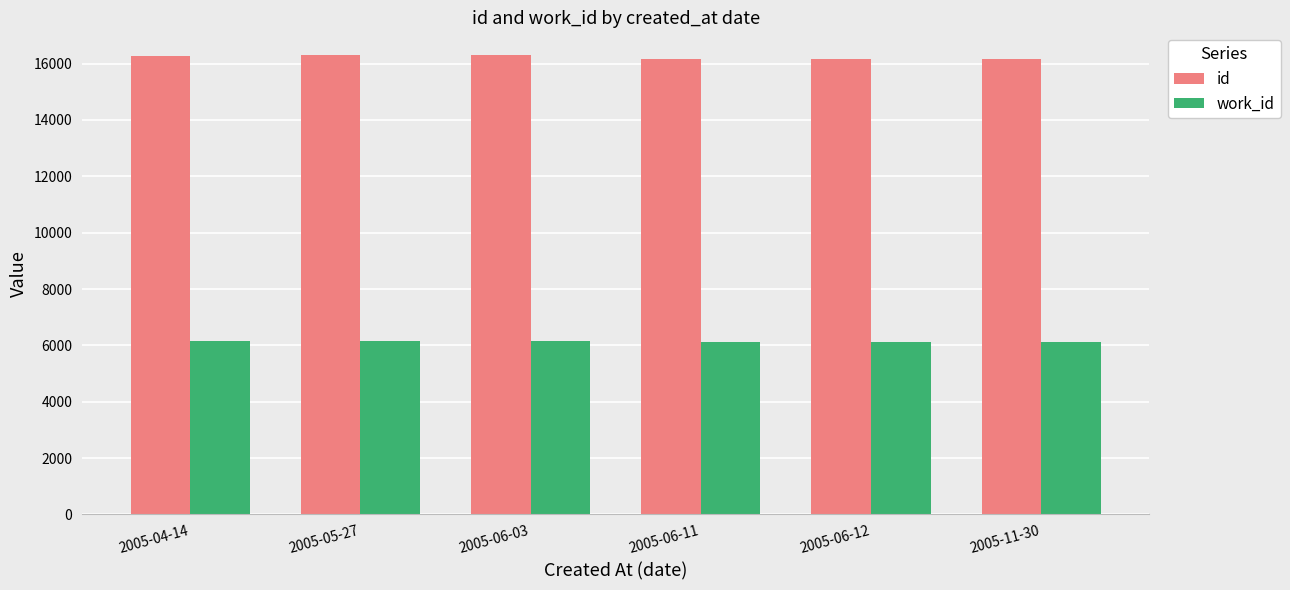

Which series has the widest spread of values?

id